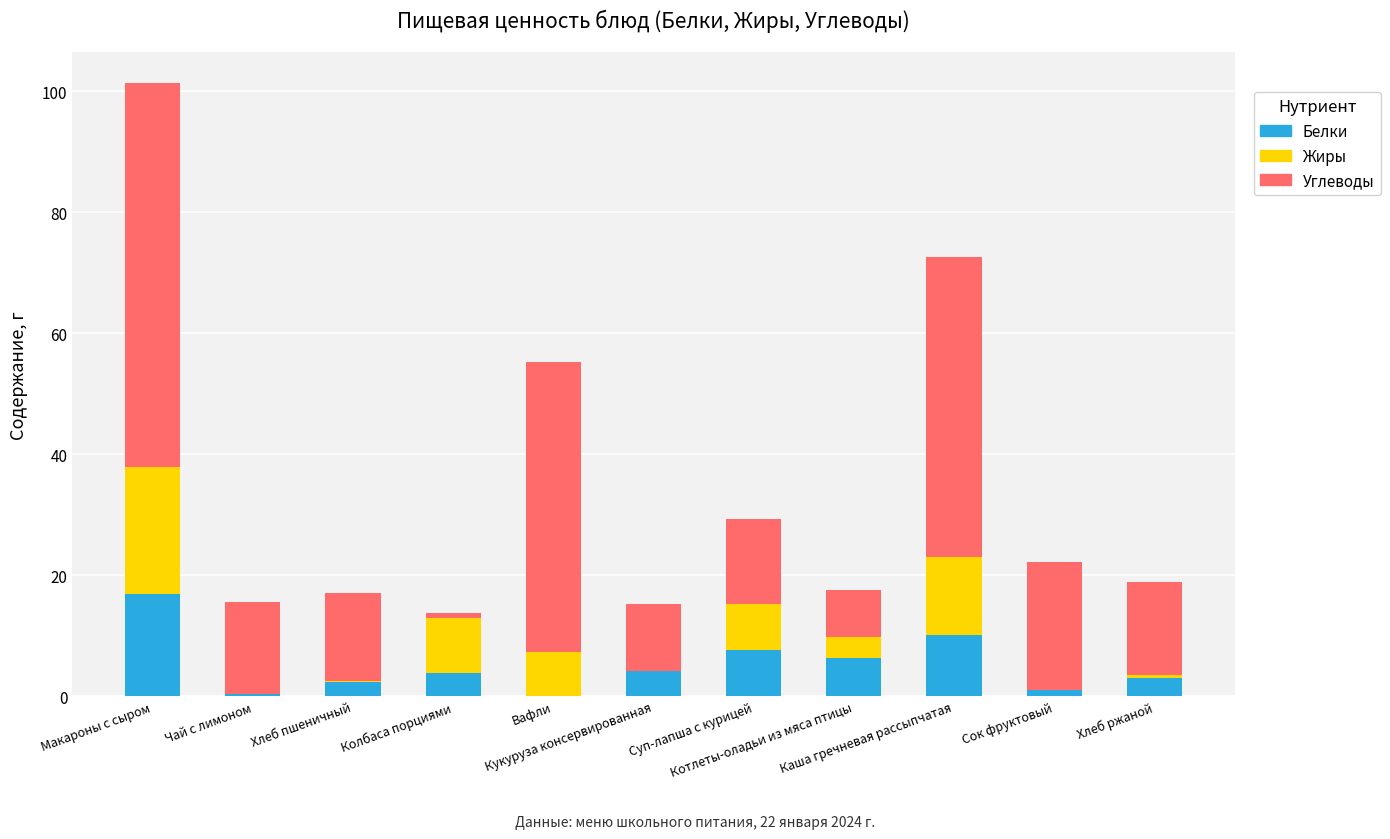

True or false: Углеводы has a value of 15.3 at Хлеб ржаной.

True